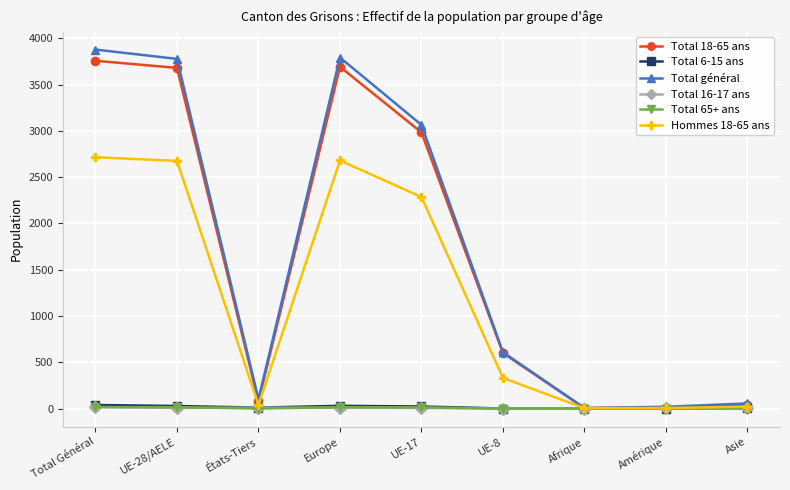

Which series has the widest spread of values?

Total général